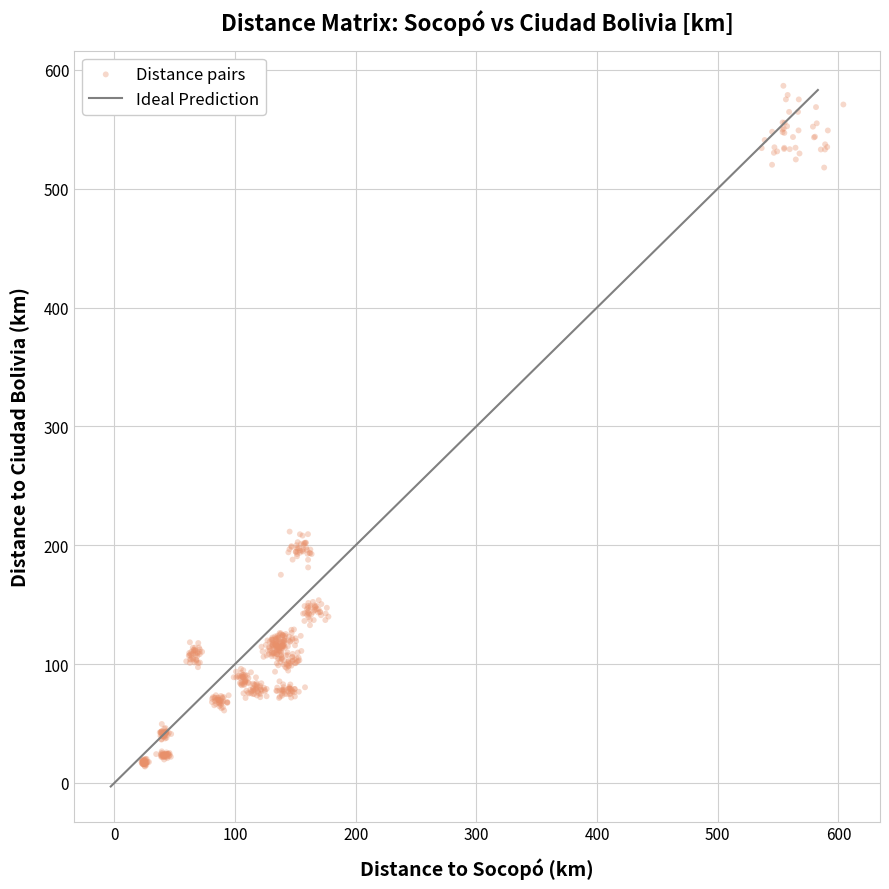

What is the range of X values (max minus min)?

581.7